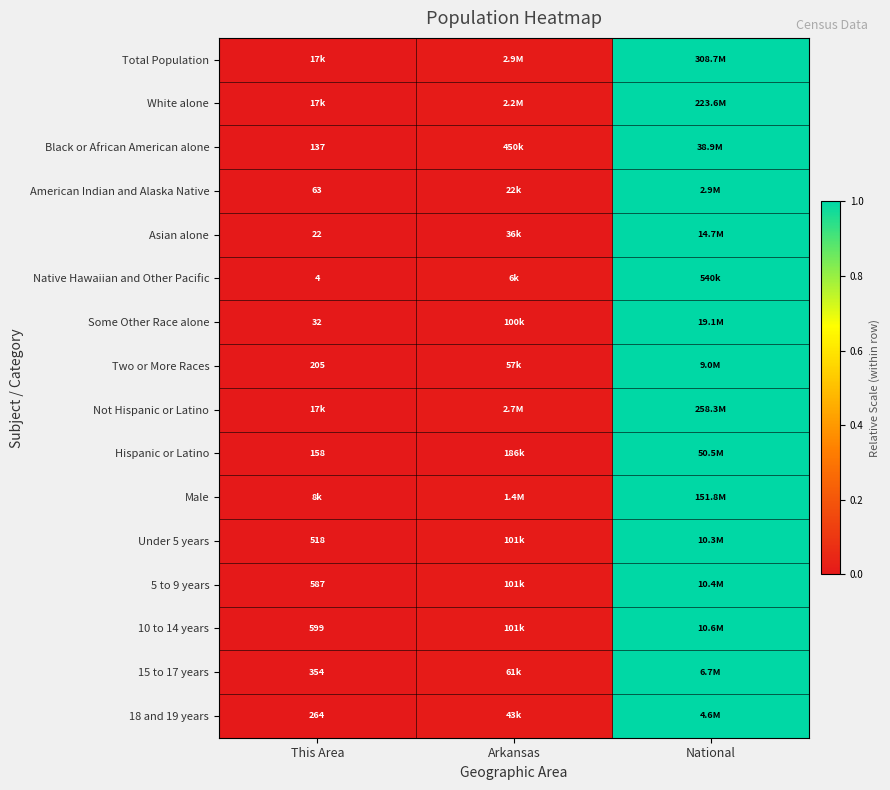

Is it true that 5 to 9 years equals 0.0 at This Area?

True